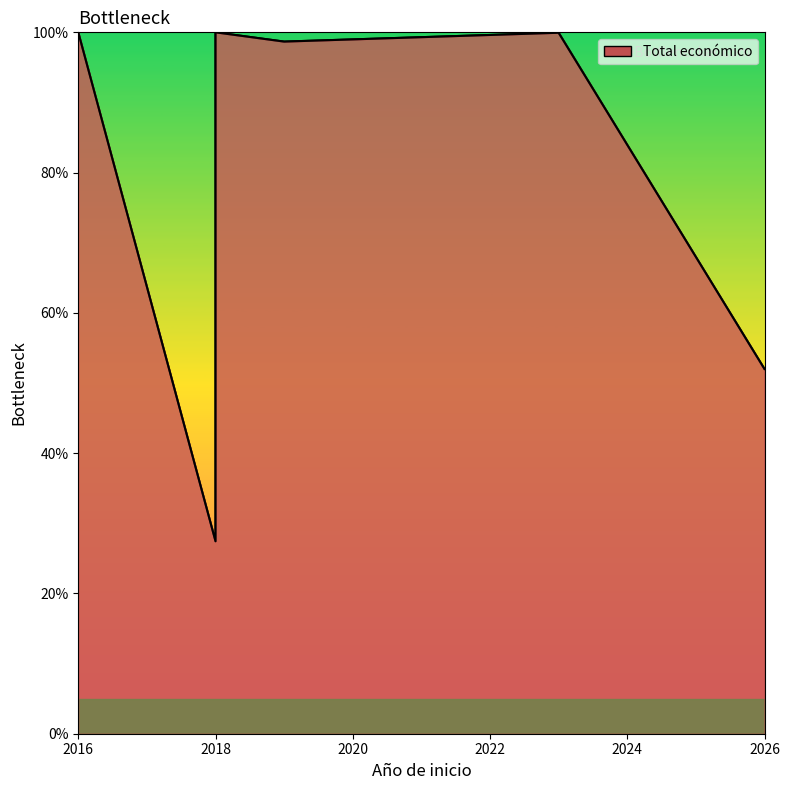

Where is the data nearest to the value 63?

2026